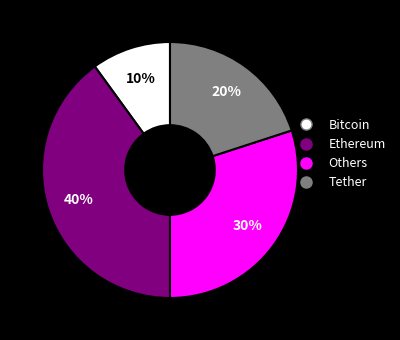

Is there any slice that represents more than half of the pie?

No